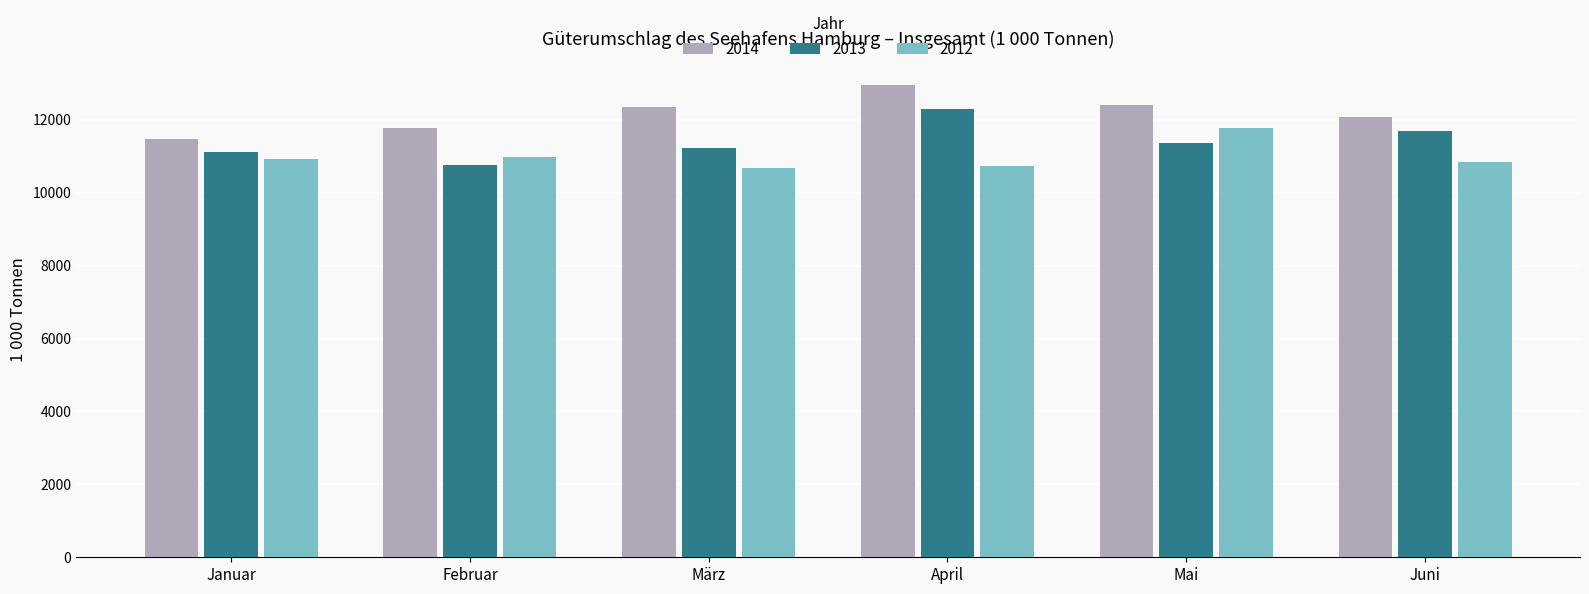

Rank the series by their maximum value, from lowest to highest.

2012, 2013, 2014